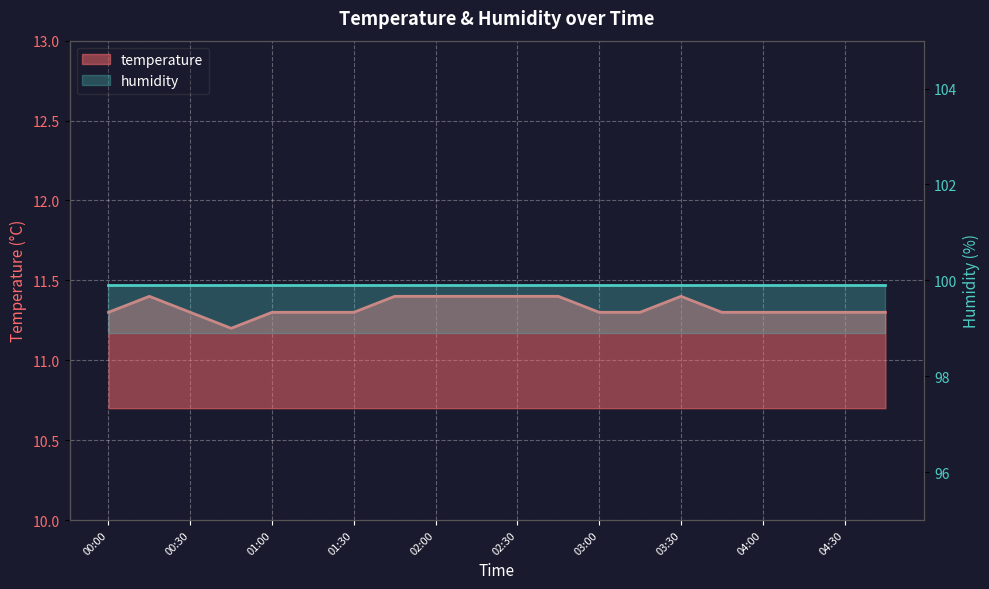

Where is the first local minimum?

00:45